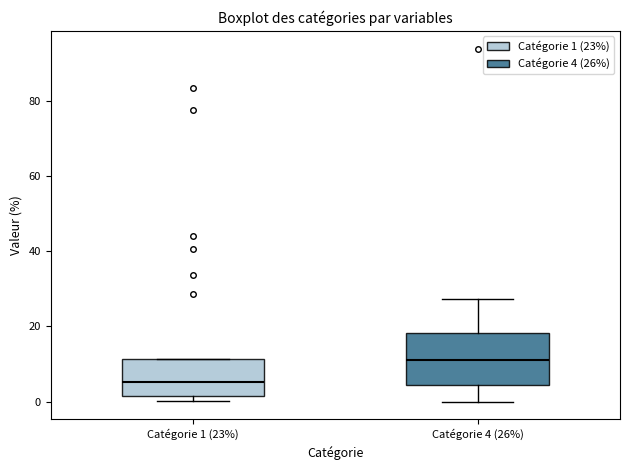

Where does the median line of the box for Catégorie 1 (23%) sit on the y-axis? The values are not printed on the chart, so give them approximately, as read against the axis.

6